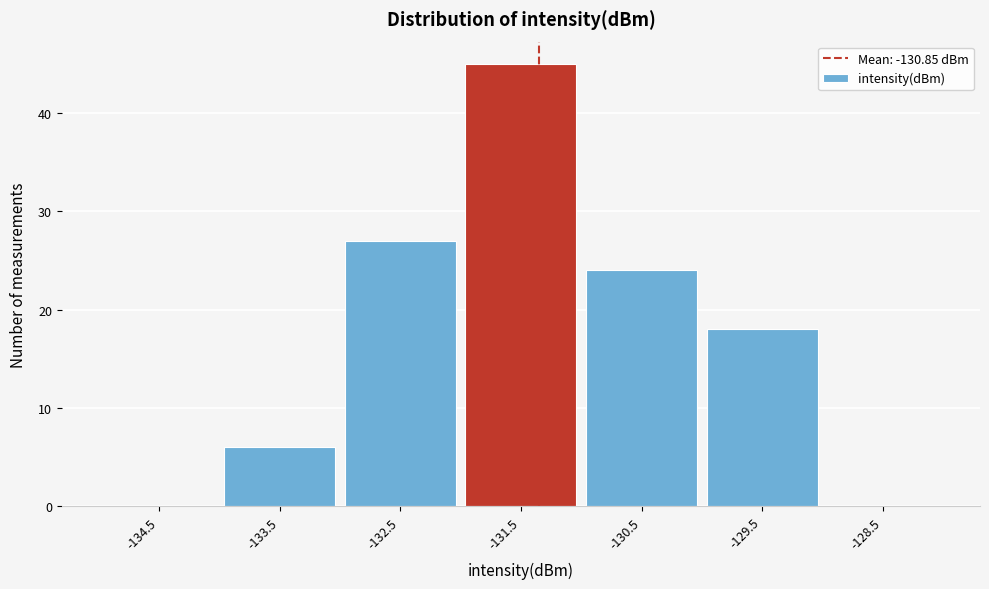

Reading left to right, transcribe all the data shown in this chart.

-134.5=0	-133.5=6	-132.5=27	-131.5=45	-130.5=24	-129.5=18	-128.5=0